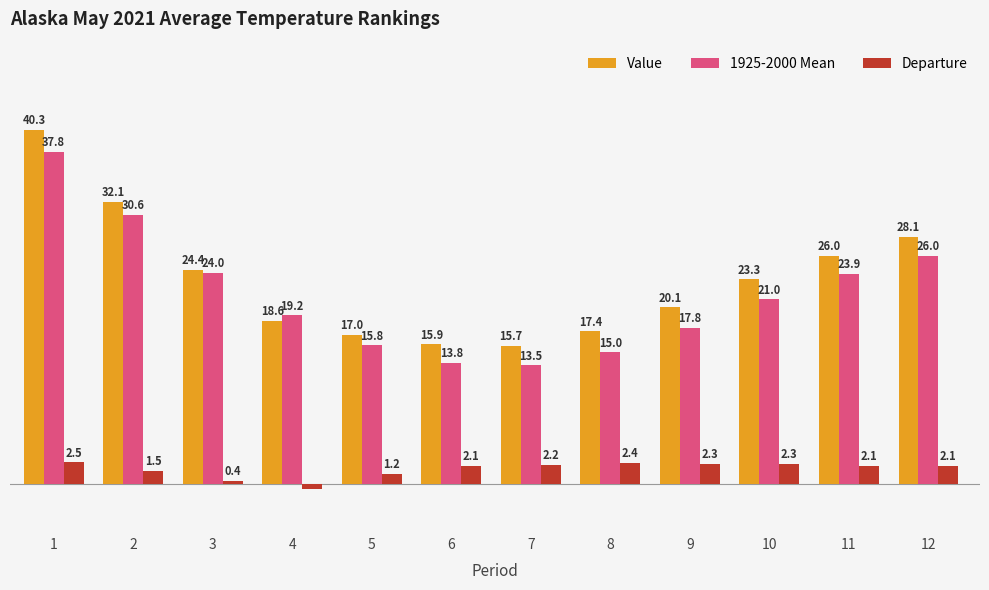

Which series has the widest spread of values?

Value